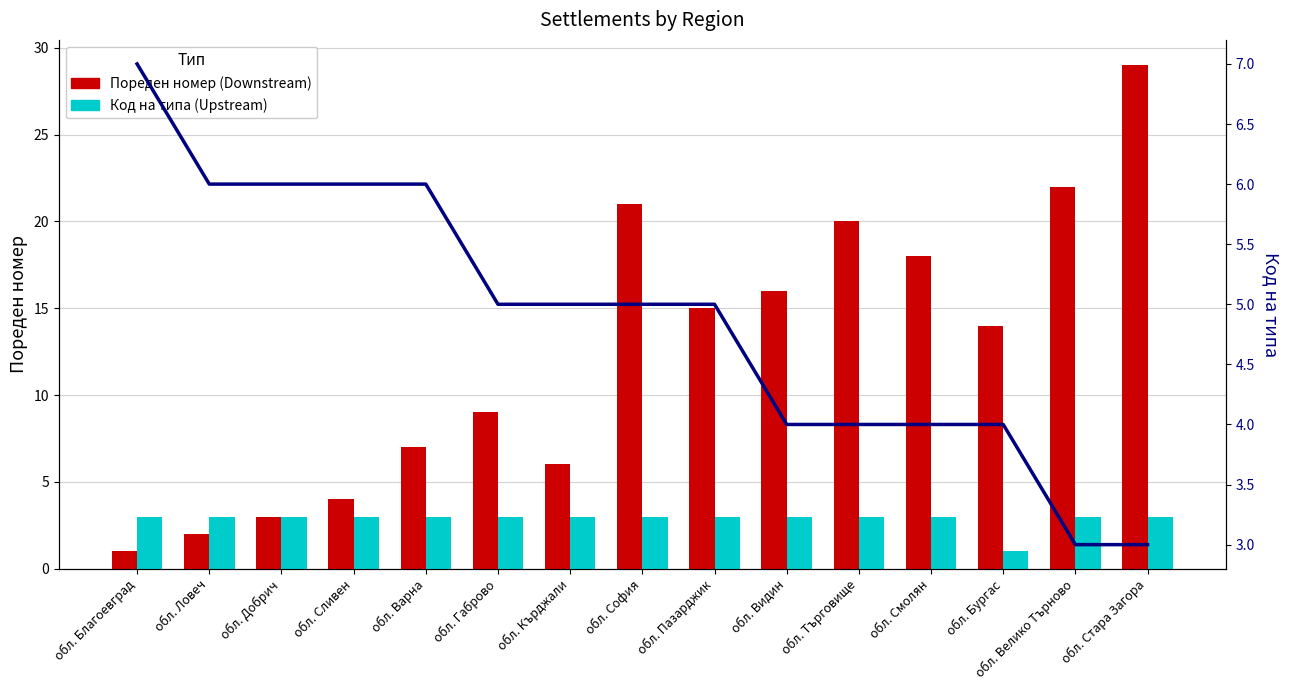

How many values in the Пореден номер (Downstream) series exceed 14?

7